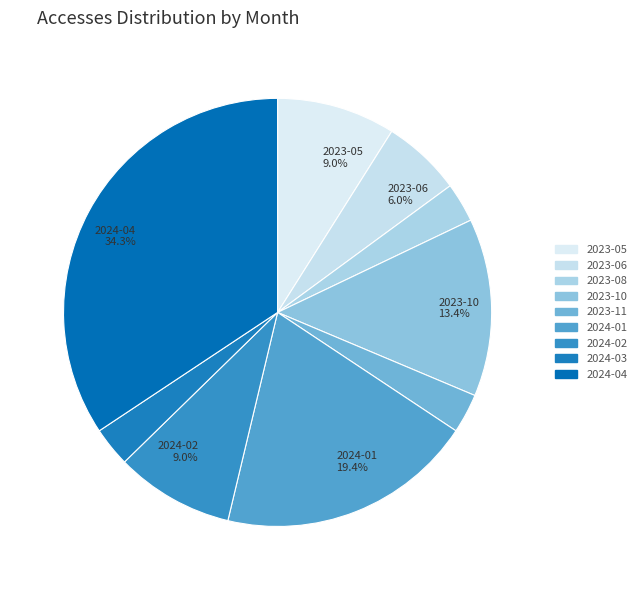

How many slices are in this pie chart?

9